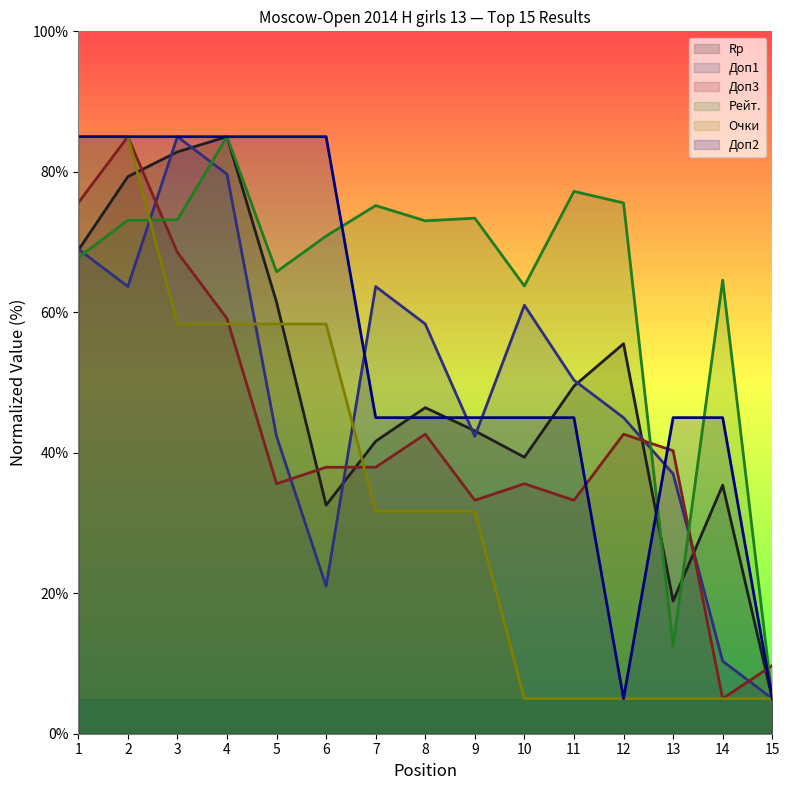

What value does the Очки series have at 10?

5.0